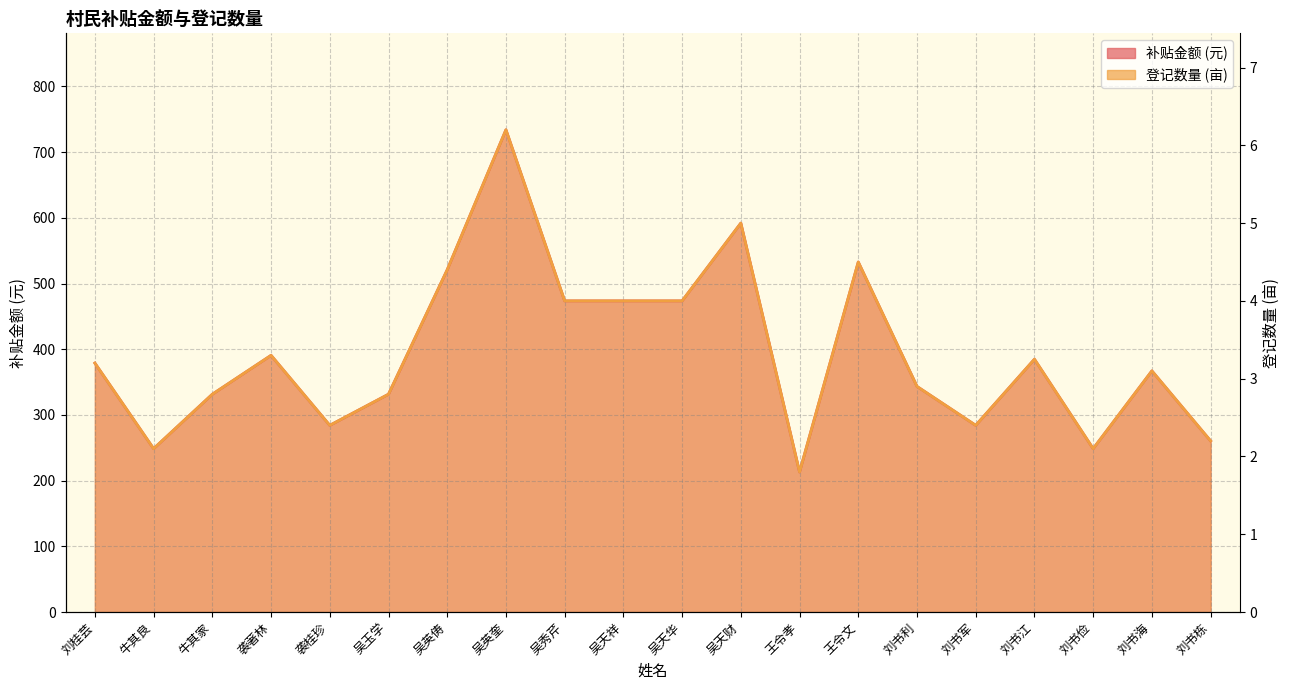

Is it true that 登记数量 equals 331.5 at 牛其家?

True